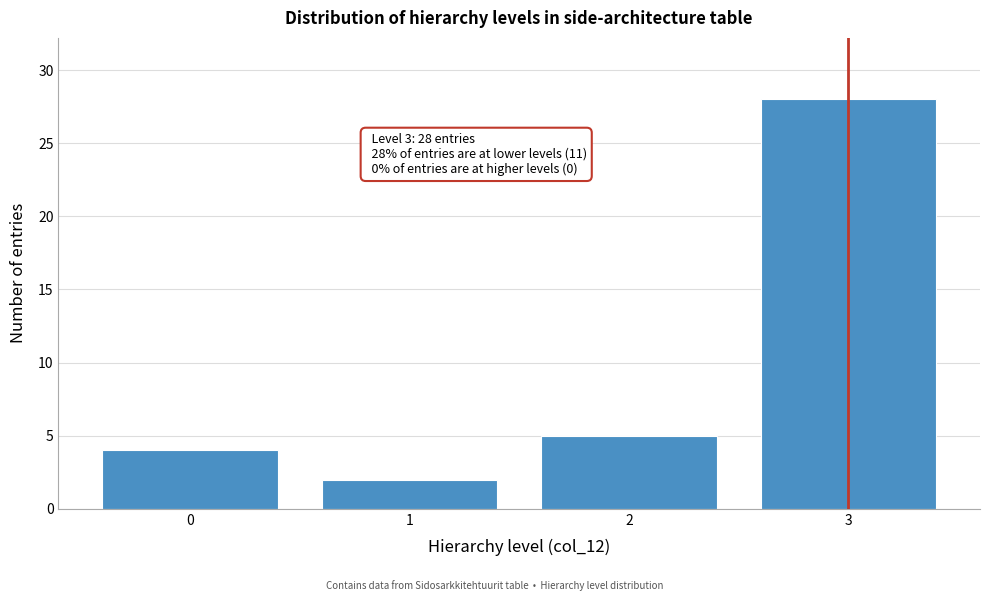

Reading left to right, what are all the values shown in this chart?

0=4	1=2	2=5	3=28